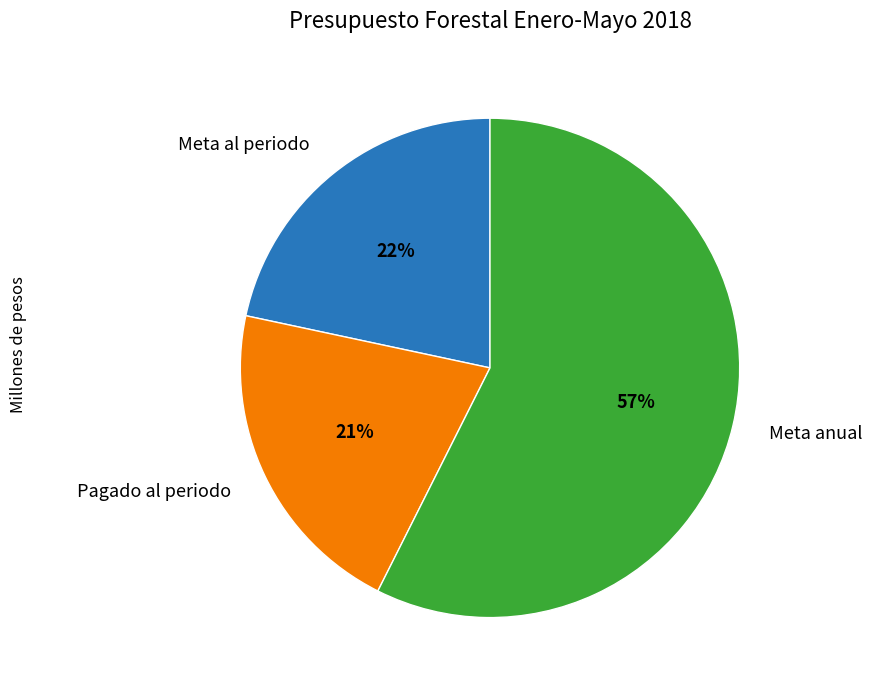

How many slices are in this pie chart?

3